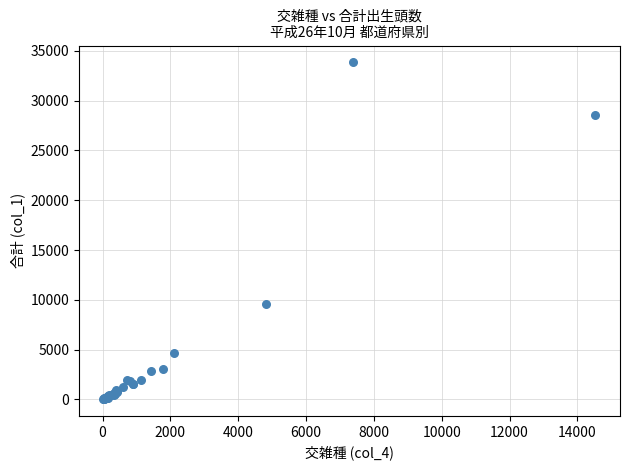

What Y value in the scatter plot is closest to 16945?

9583